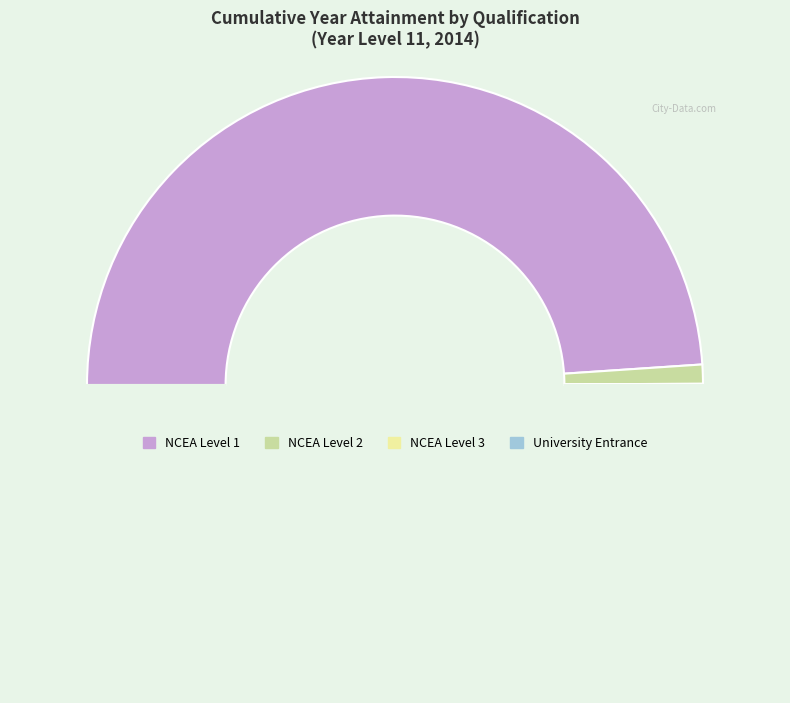

To the nearest percent, what is the difference between the largest and smallest slice percentages?

98%